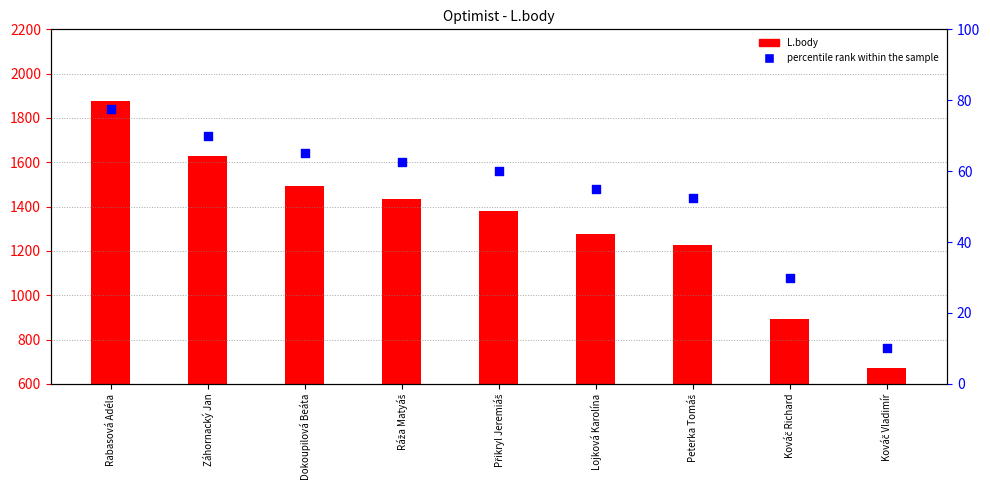

Which series has the largest total across all categories?

L.body